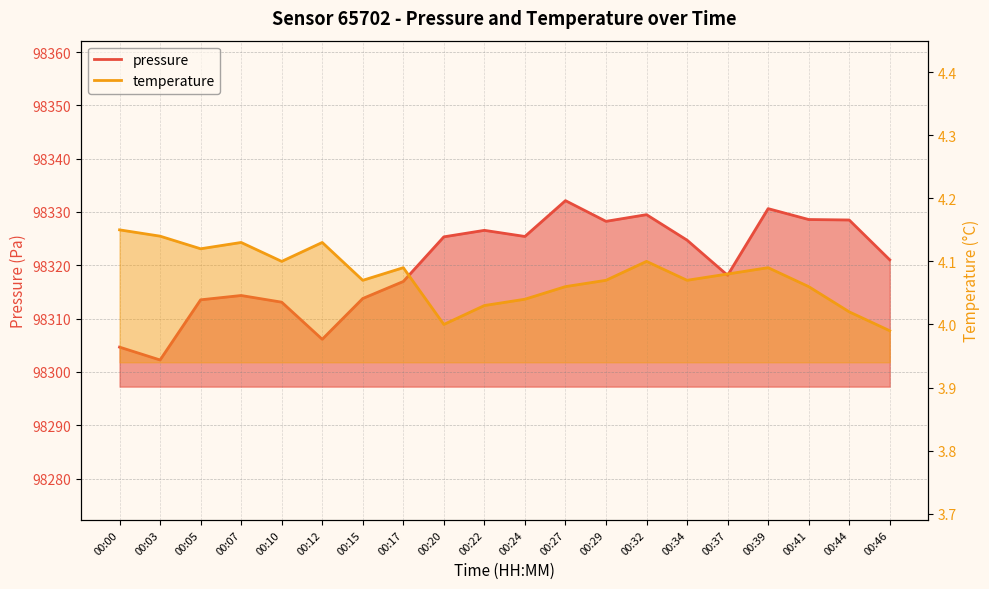

At 00:12, list the series in order from smallest to largest.

temperature, pressure